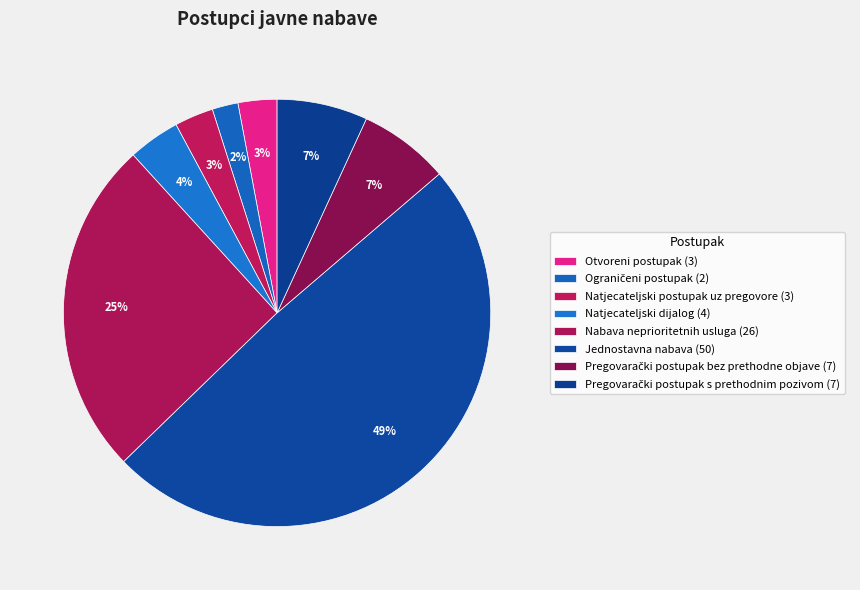

Is it true that Natjecateljski postupak uz pregovore is 3% of the pie?

True